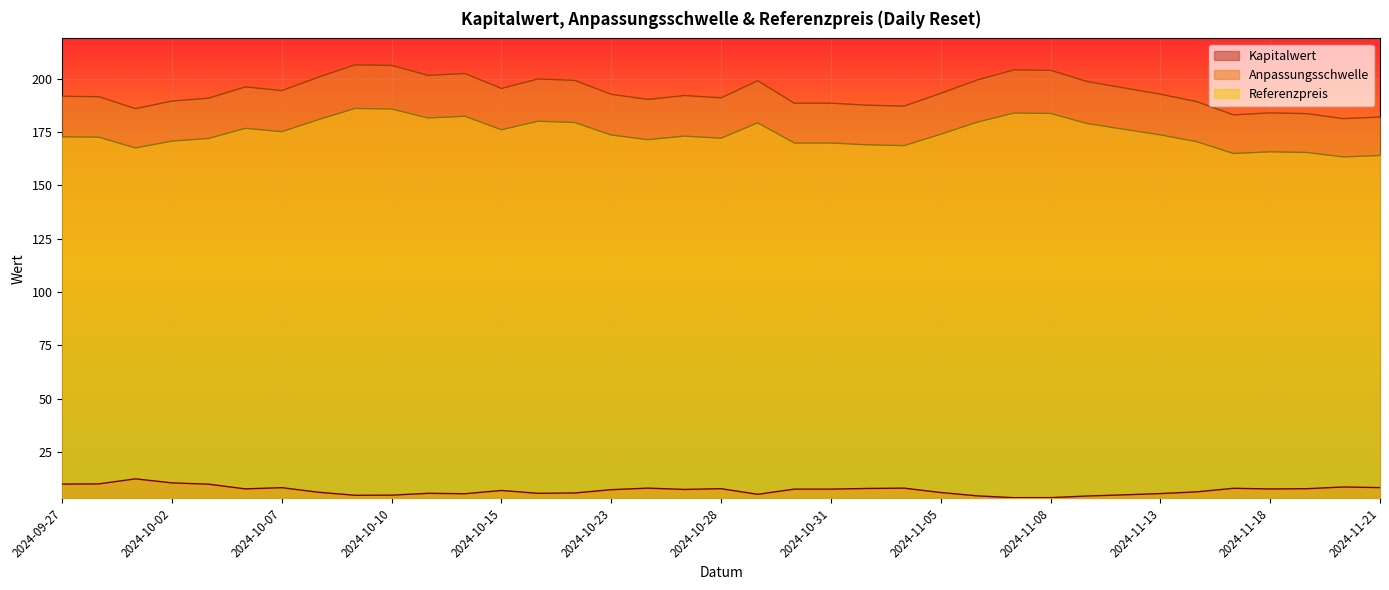

Reading right to left, list all the values displayed in this chart.

Kapitalwert: 2024-11-21=8.4	2024-11-20=8.7	2024-11-19=7.8	2024-11-18=7.7	2024-11-15=8.0	2024-11-14=6.4	2024-11-13=5.6	2024-11-12=5.0	2024-11-11=4.4	2024-11-08=3.7	2024-11-07=3.6	2024-11-06=4.5	2024-11-05=6.1	2024-11-04=8.1	2024-11-01=8.0	2024-10-31=7.7	2024-10-30=7.7	2024-10-29=5.2	2024-10-28=7.9	2024-10-25=7.5	2024-10-24=8.1	2024-10-23=7.4	2024-10-22=5.8	2024-10-21=5.7	2024-10-15=7.0	2024-10-14=5.5	2024-10-11=5.7	2024-10-10=4.8	2024-10-09=4.8	2024-10-08=6.2	2024-10-07=8.3	2024-10-04=7.8	2024-10-03=10.0	2024-10-02=10.6	2024-10-01=12.5	2024-09-30=10.1	2024-09-27=10.0
Anpassungsschwelle: 2024-11-21=182.0	2024-11-20=181.2	2024-11-19=183.5	2024-11-18=183.9	2024-11-15=183.0	2024-11-14=189.1	2024-11-13=192.7	2024-11-12=195.6	2024-11-11=198.6	2024-11-08=203.8	2024-11-07=204.0	2024-11-06=199.3	2024-11-05=193.0	2024-11-04=187.1	2024-11-01=187.5	2024-10-31=188.4	2024-10-30=188.4	2024-10-29=199.0	2024-10-28=190.9	2024-10-25=192.0	2024-10-24=190.2	2024-10-23=192.6	2024-10-22=199.1	2024-10-21=199.8	2024-10-15=195.3	2024-10-14=202.4	2024-10-11=201.4	2024-10-10=206.1	2024-10-09=206.4	2024-10-08=200.6	2024-10-07=194.3	2024-10-04=196.1	2024-10-03=190.8	2024-10-02=189.4	2024-10-01=185.9	2024-09-30=191.5	2024-09-27=191.7
Referenzpreis: 2024-11-21=163.9	2024-11-20=163.2	2024-11-19=165.3	2024-11-18=165.7	2024-11-15=164.8	2024-11-14=170.4	2024-11-13=173.6	2024-11-12=176.2	2024-11-11=178.9	2024-11-08=183.6	2024-11-07=183.8	2024-11-06=179.6	2024-11-05=173.9	2024-11-04=168.6	2024-11-01=168.9	2024-10-31=169.8	2024-10-30=169.8	2024-10-29=179.2	2024-10-28=172.0	2024-10-25=173.0	2024-10-24=171.3	2024-10-23=173.5	2024-10-22=179.4	2024-10-21=180.0	2024-10-15=176.0	2024-10-14=182.3	2024-10-11=181.5	2024-10-10=185.7	2024-10-09=185.9	2024-10-08=180.7	2024-10-07=175.1	2024-10-04=176.6	2024-10-03=171.9	2024-10-02=170.7	2024-10-01=167.5	2024-09-30=172.5	2024-09-27=172.7